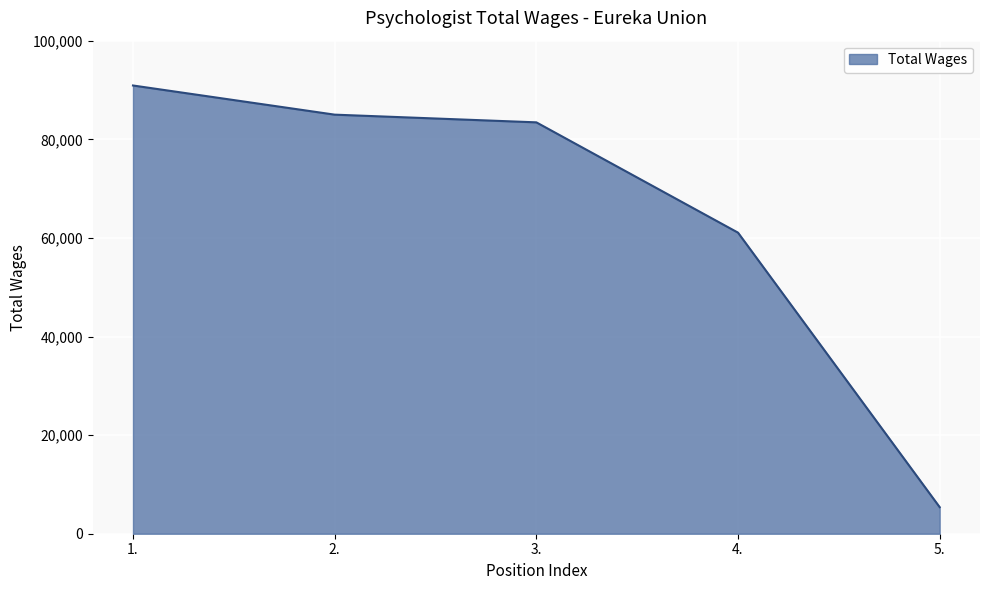

Reading left to right, what are all the values shown in this chart?

1.=90945	2.=85029	3.=83468	4.=61089	5.=5391